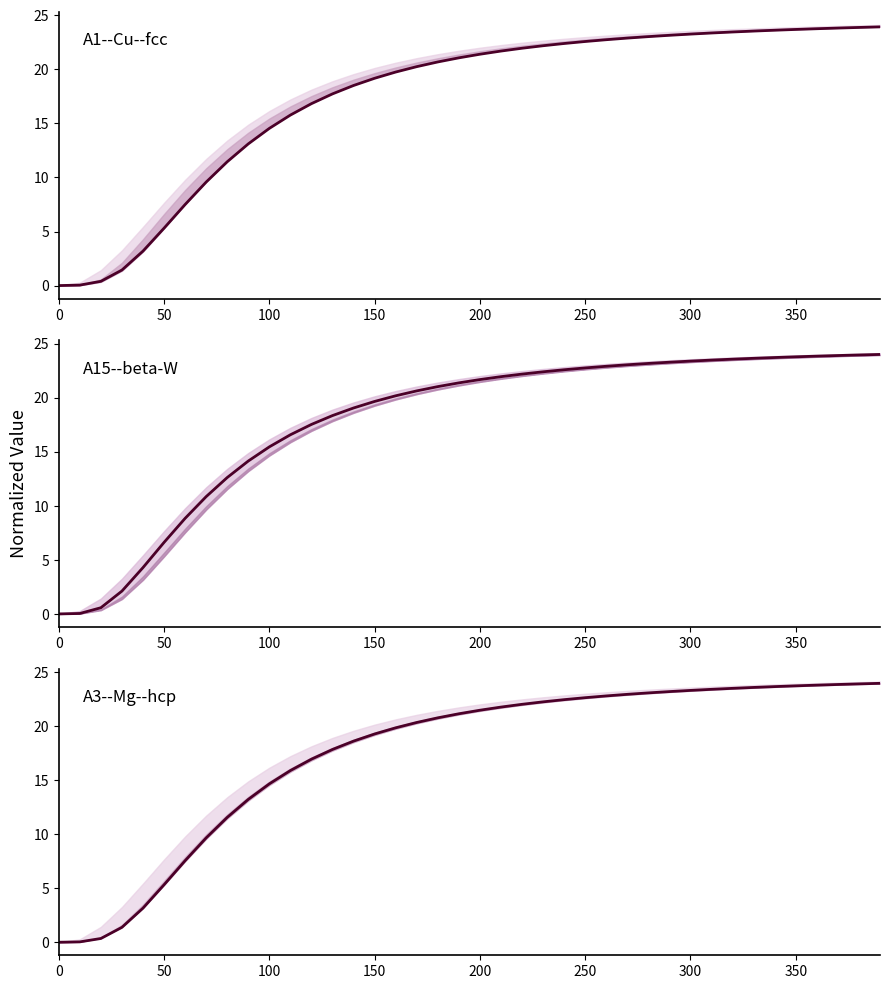

How many lines are shown in the chart?

3